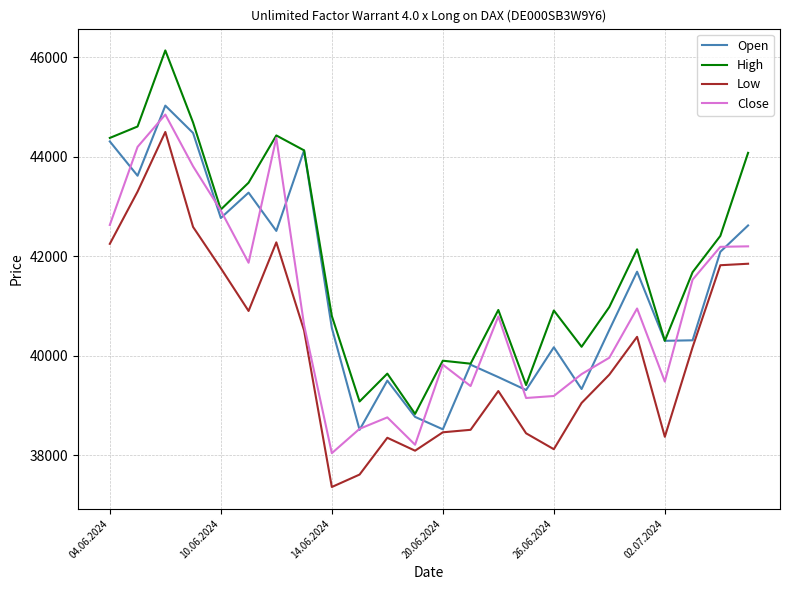

At how many categories does at least one series exceed 45227?

1